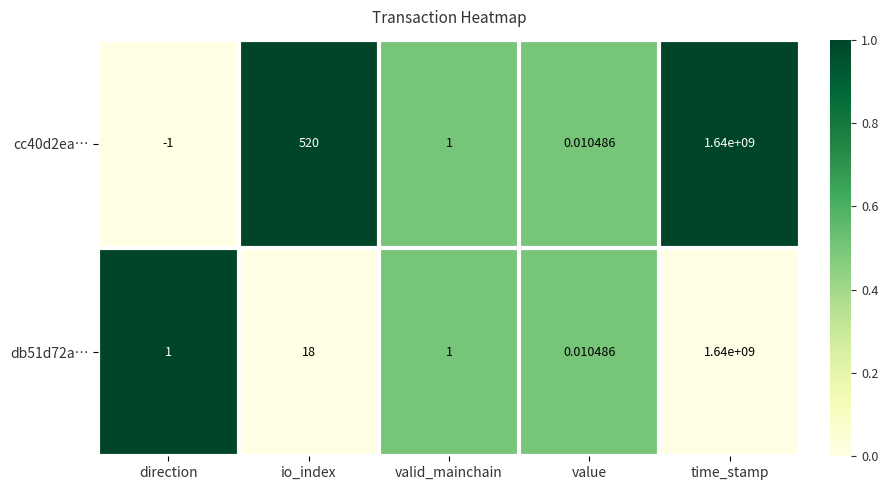

List the labels in order of cc40d2ea… value, largest first.

time_stamp, io_index, valid_mainchain, value, direction